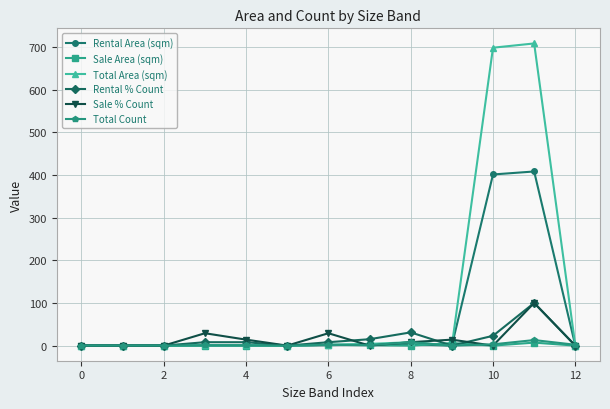

Which series has the widest spread of values?

Total Area (sqm)